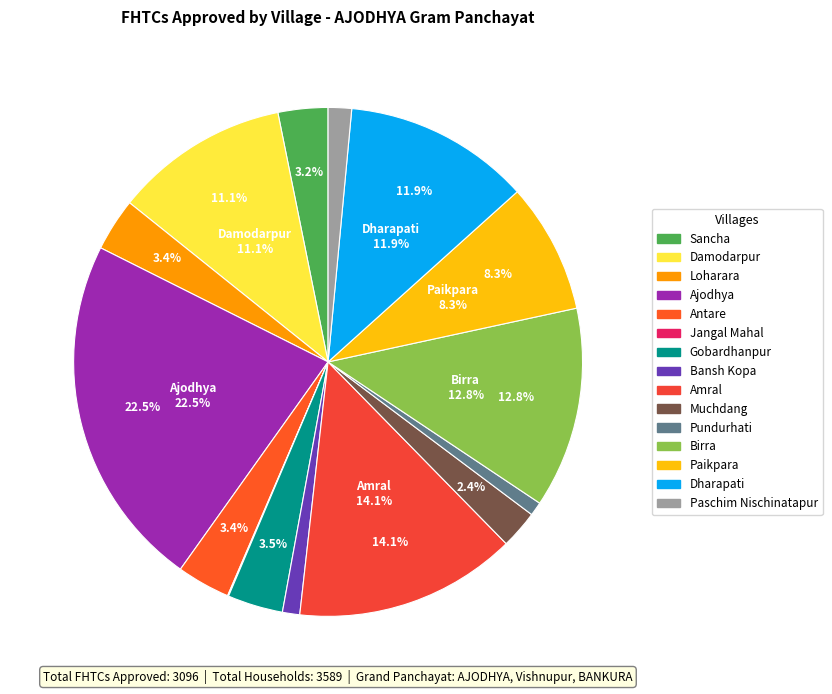

How much of the chart is everything except Paschim Nischinatapur?

98.5%